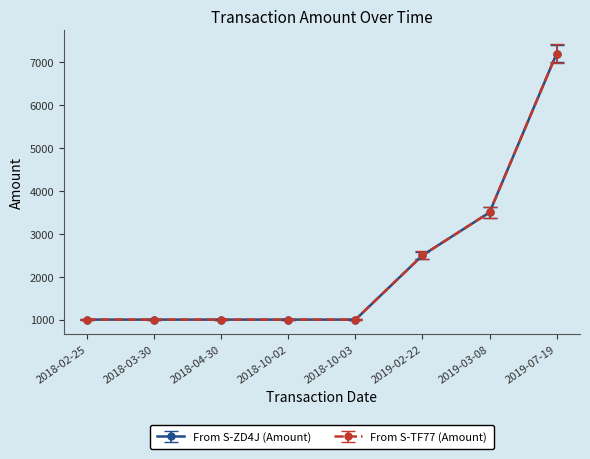

At how many categories does at least one series exceed 2396?

3